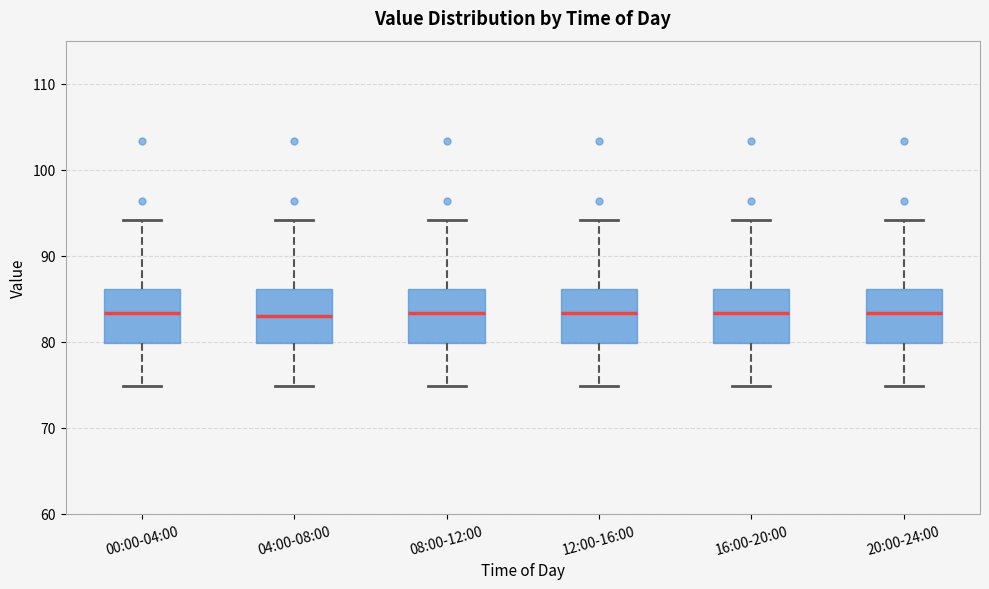

Reading left to right, transcribe this box plot: for each box, give where its median line is, the range the box spans, and where its two whiskers end, as read against the y-axis. The values are not printed on the chart, so give them approximately, as read against the axis.

00:00-04:00: median 83, box 80 to 86, whiskers 75 to 94
04:00-08:00: median 83, box 80 to 86, whiskers 75 to 94
08:00-12:00: median 83, box 80 to 86, whiskers 75 to 94
12:00-16:00: median 83, box 80 to 86, whiskers 75 to 94
16:00-20:00: median 83, box 80 to 86, whiskers 75 to 94
20:00-24:00: median 83, box 80 to 86, whiskers 75 to 94